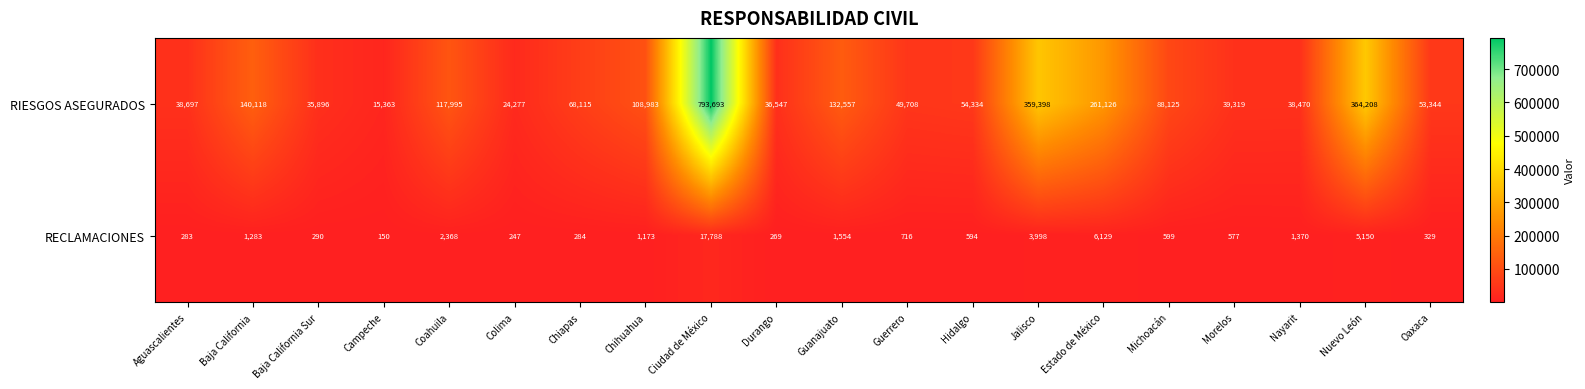

Rank the series at Campeche from lowest to highest value.

RECLAMACIONES, RIESGOS ASEGURADOS